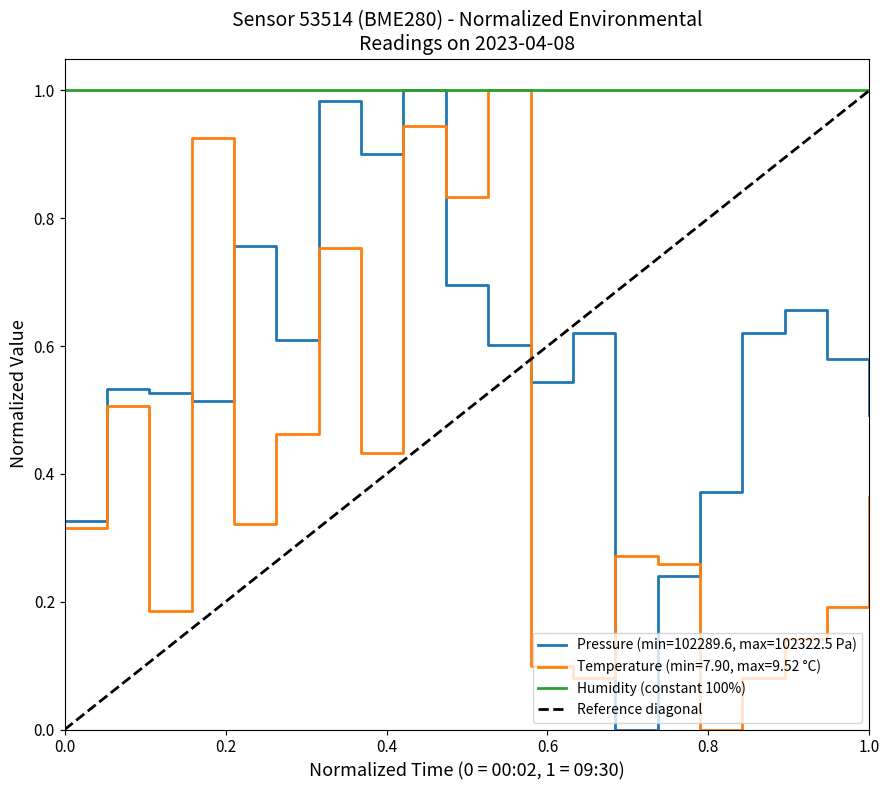

Reading right to left, extract all data points from this chart.

pressure: 0.5	0.6	0.7	0.6	0.4	0.2	0.0	0.6	0.5	0.6	0.7	1.0	0.9	1.0	0.6	0.8	0.5	0.5	0.5	0.3
temperature: 0.4	0.2	0.1	0.1	0.0	0.3	0.3	0.1	0.1	1.0	0.8	0.9	0.4	0.8	0.5	0.3	0.9	0.2	0.5	0.3